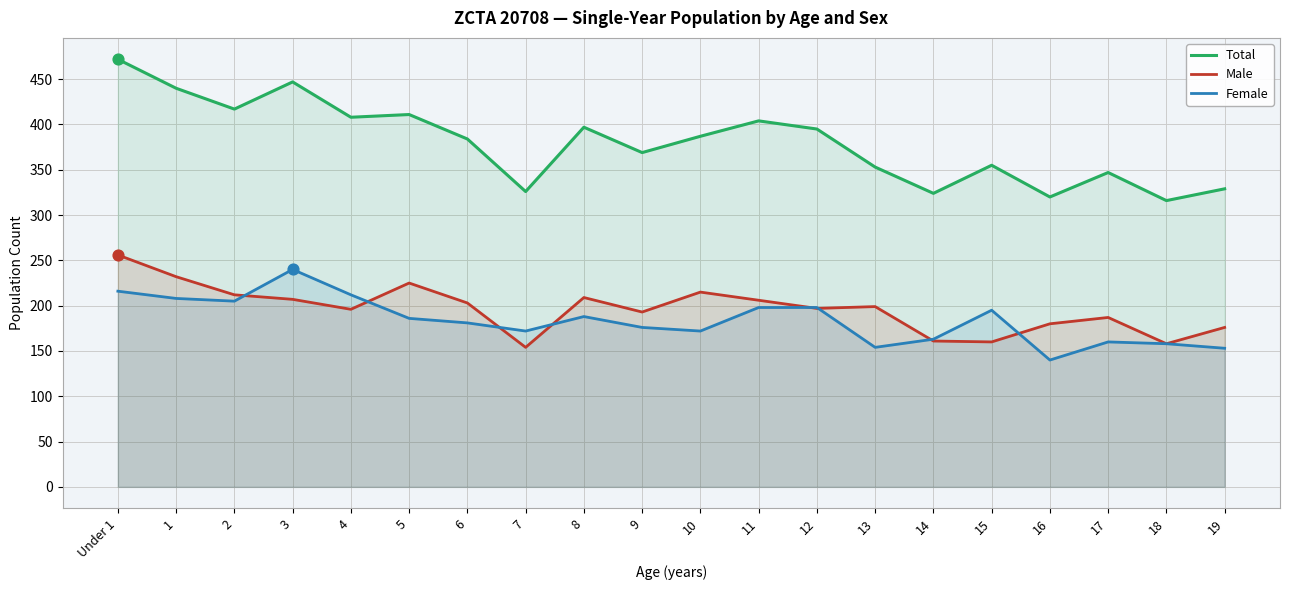

What are all the series names shown in the legend?

Total, Male, Female